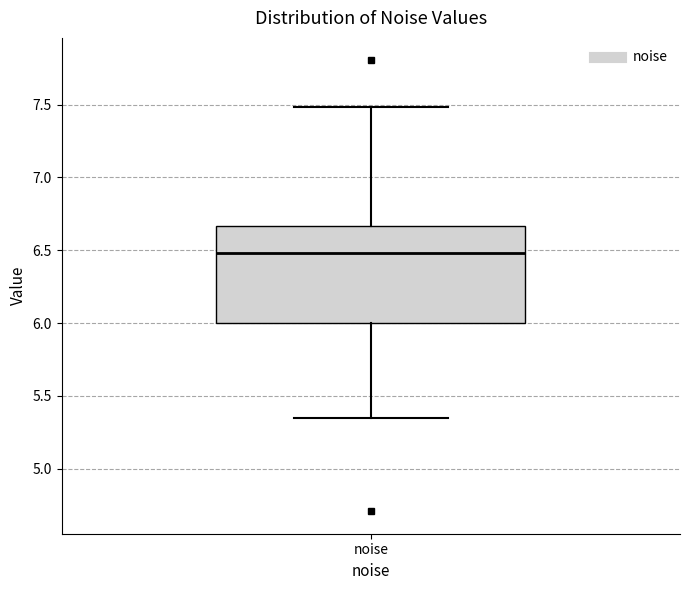

Where is the lower edge of the box for noise on the y-axis? The values are not printed on the chart, so give them approximately, as read against the axis.

6.00